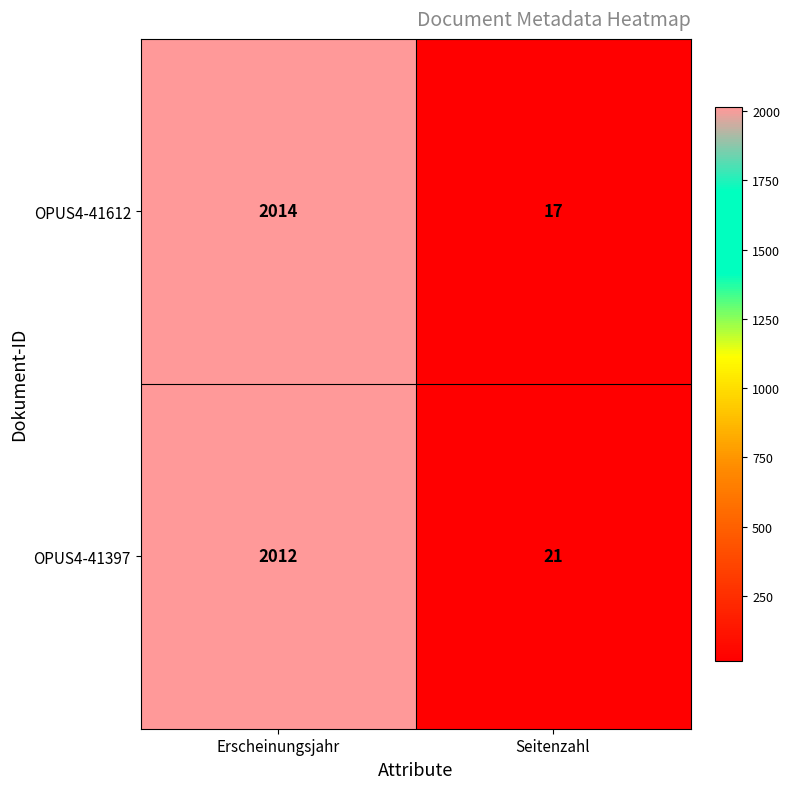

Where is OPUS4-41397 nearest to the value 1016?

Seitenzahl